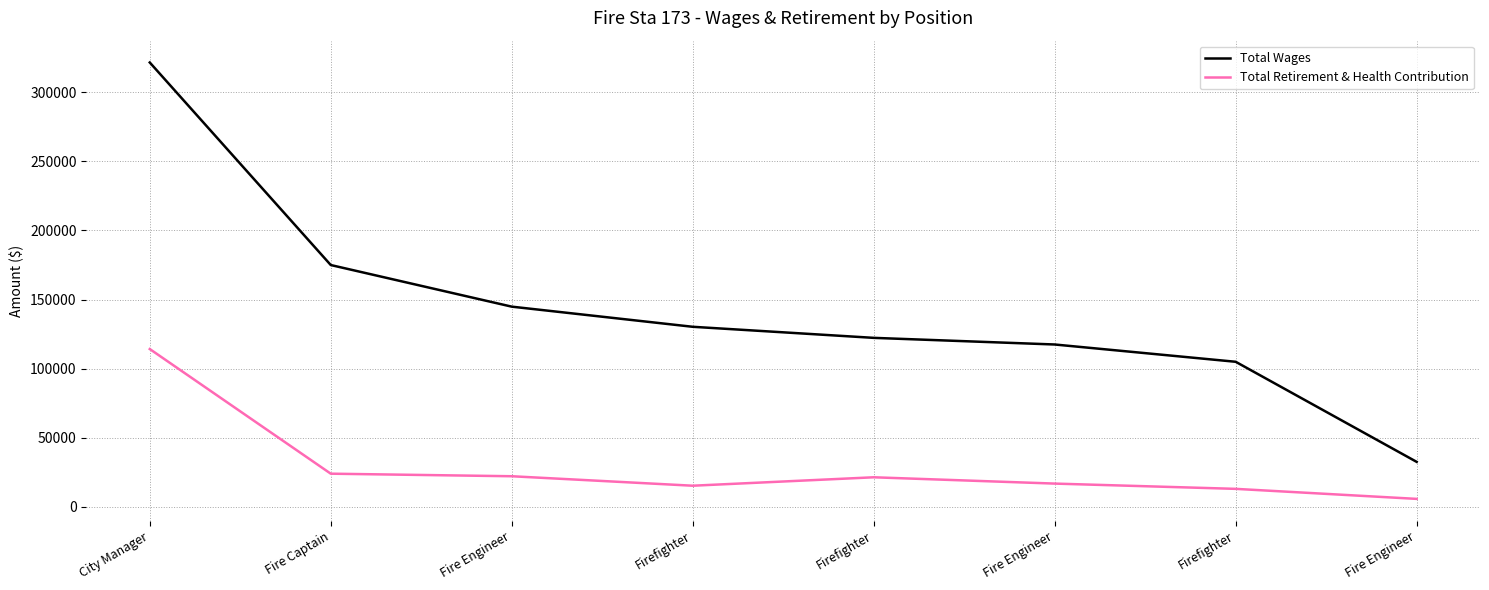

What are all the series names shown in the legend?

Total Wages, Total Retirement & Health Contribution